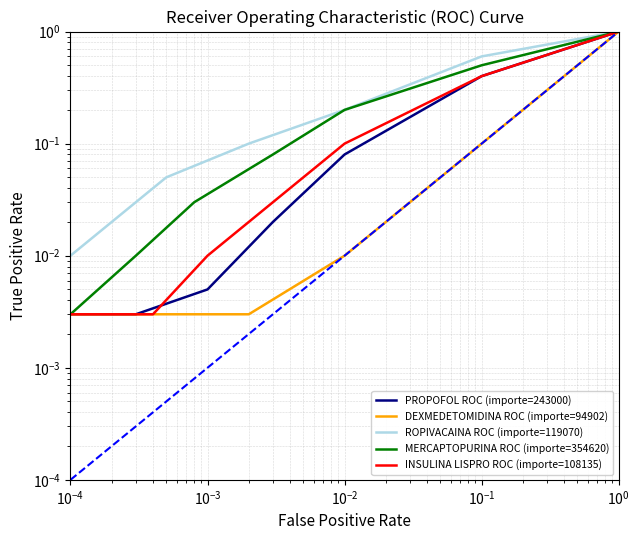

Is it true that ROPIVACAINA ROC (importe=119070) equals 0.0 at $\mathdefault{10^{-3}}$?

False